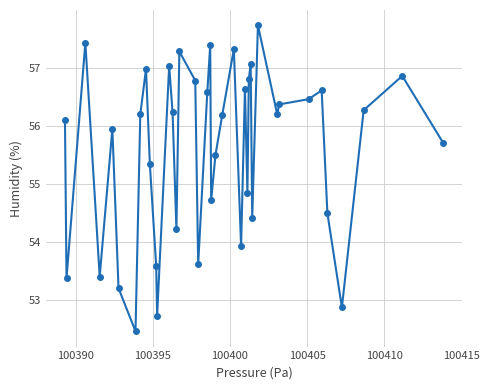

What is the value of the 39th point from the left?

56.9